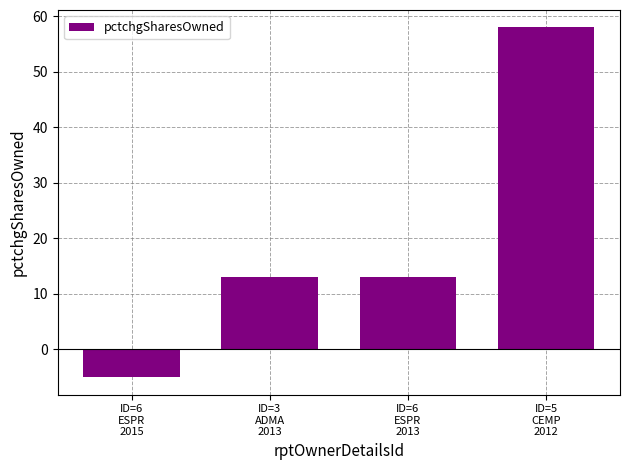

Is it true that the value at ID=6
ESPR
2013 is 22?

False